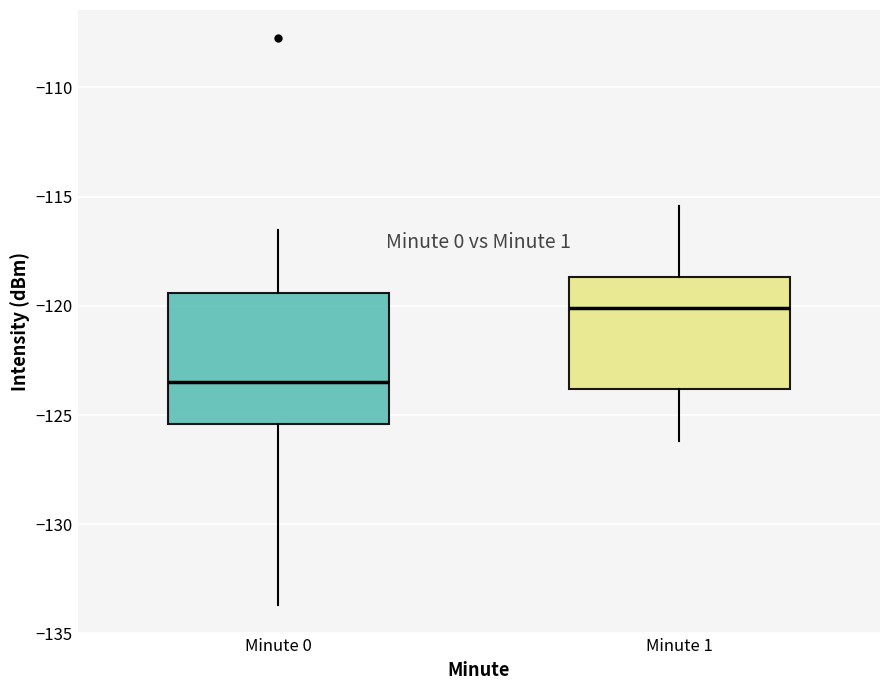

Which box is the tallest, from its lower edge to its upper edge?

Minute 0